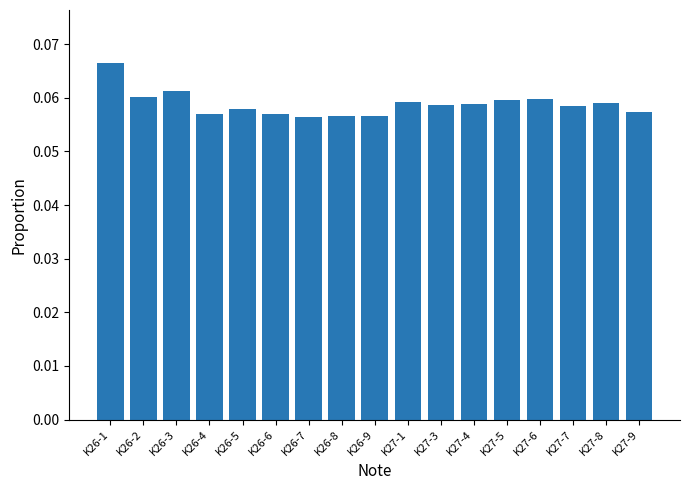

At which category does the chart reach its peak across all series?

K26-1